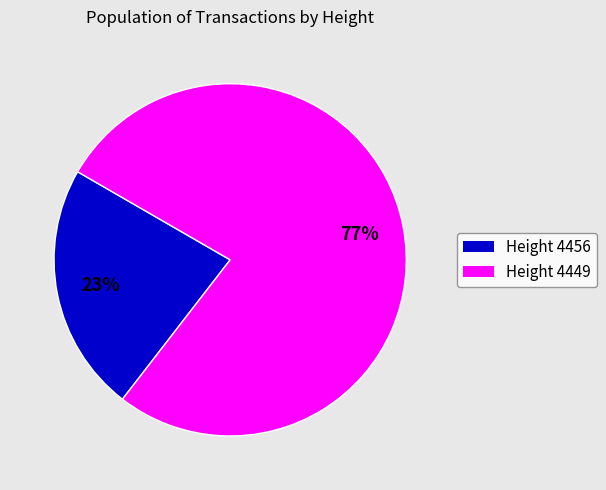

To the nearest percent, what is the difference between the largest and smallest slice percentages?

54%